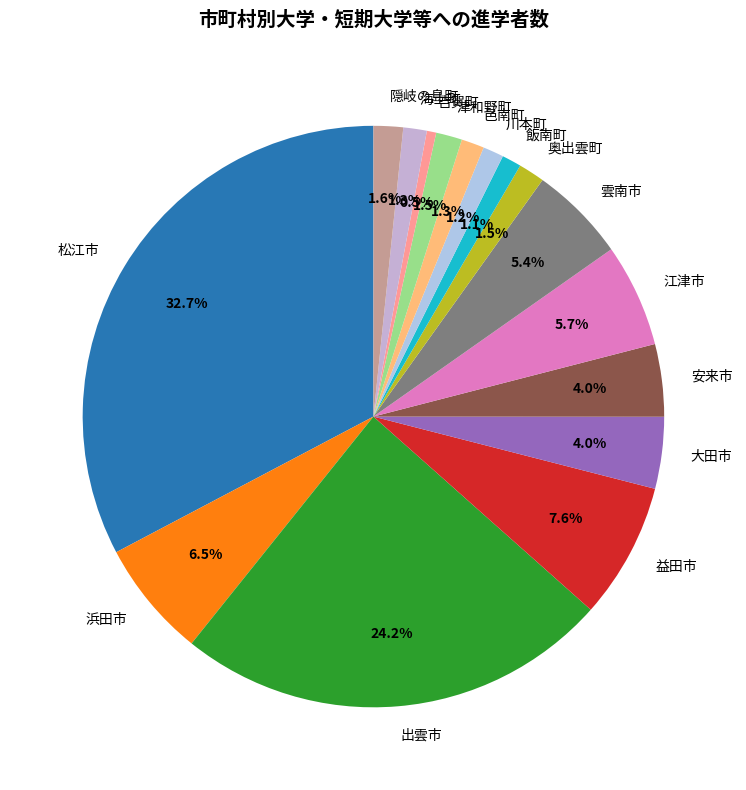

Is it true that 益田市 is 8% of the pie?

True